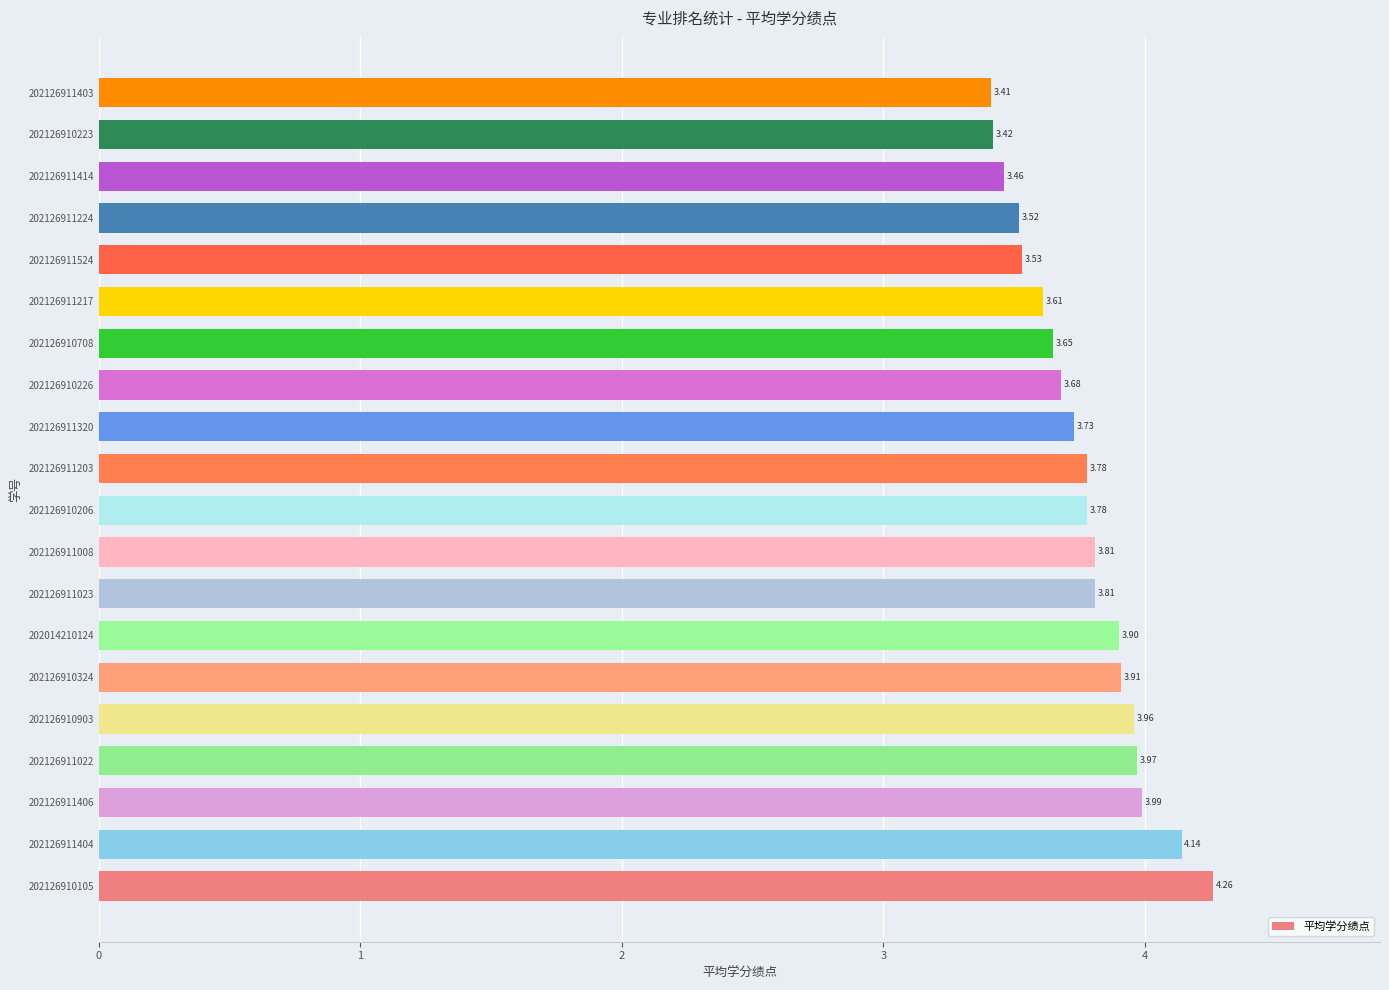

What is the ratio of the value at 202126910708 to the value at 202126911217?

1.0